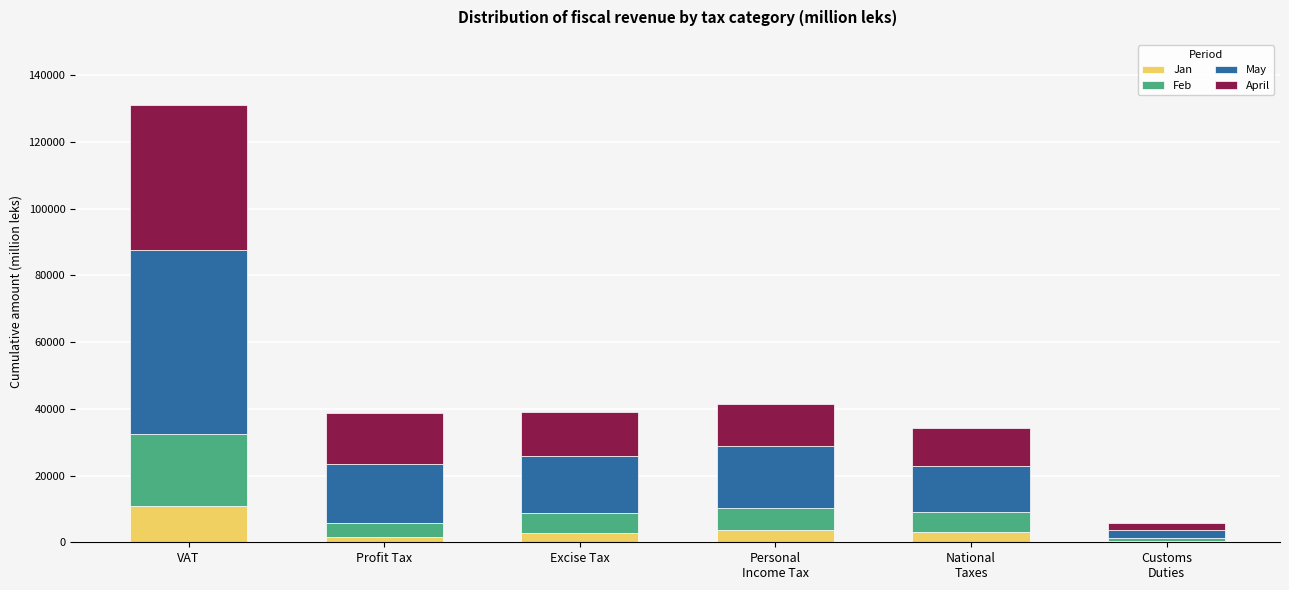

At which category is the sum across all series the highest?

VAT